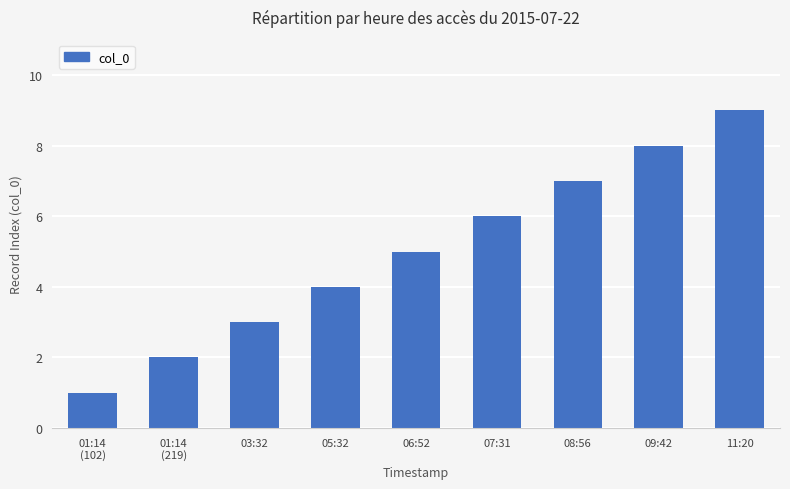

How many values are below 5?

4